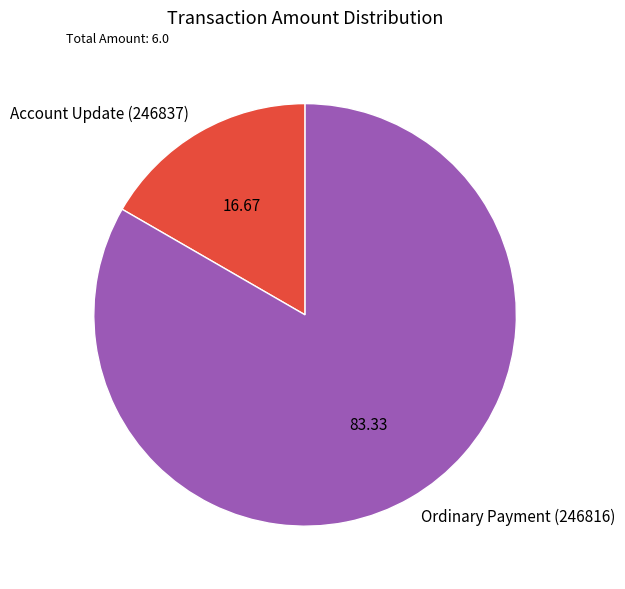

Is Ordinary Payment (246816) the majority of the pie?

Yes